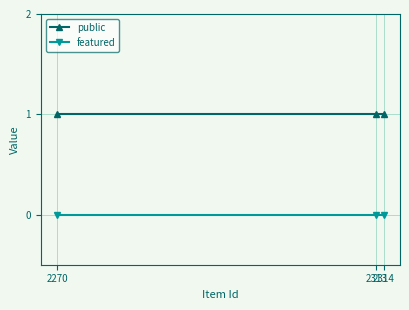

Reading left to right, transcribe all the data shown in this chart.

public: 1	1	1
featured: 0	0	0